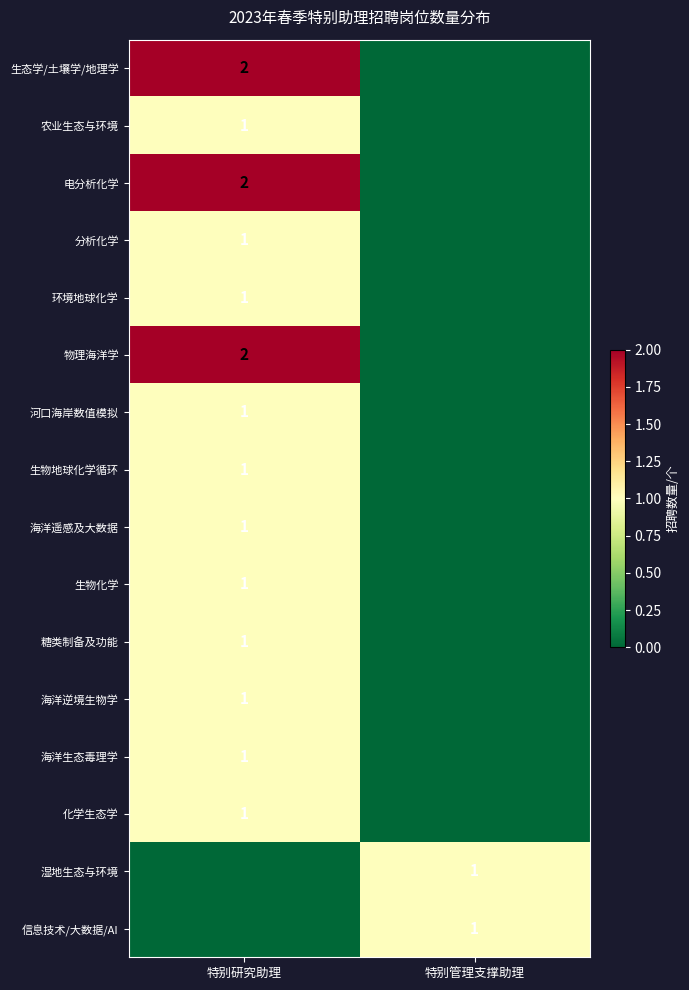

The value of 海洋生态毒理学 at 特别研究助理 is 0. True or false?

False